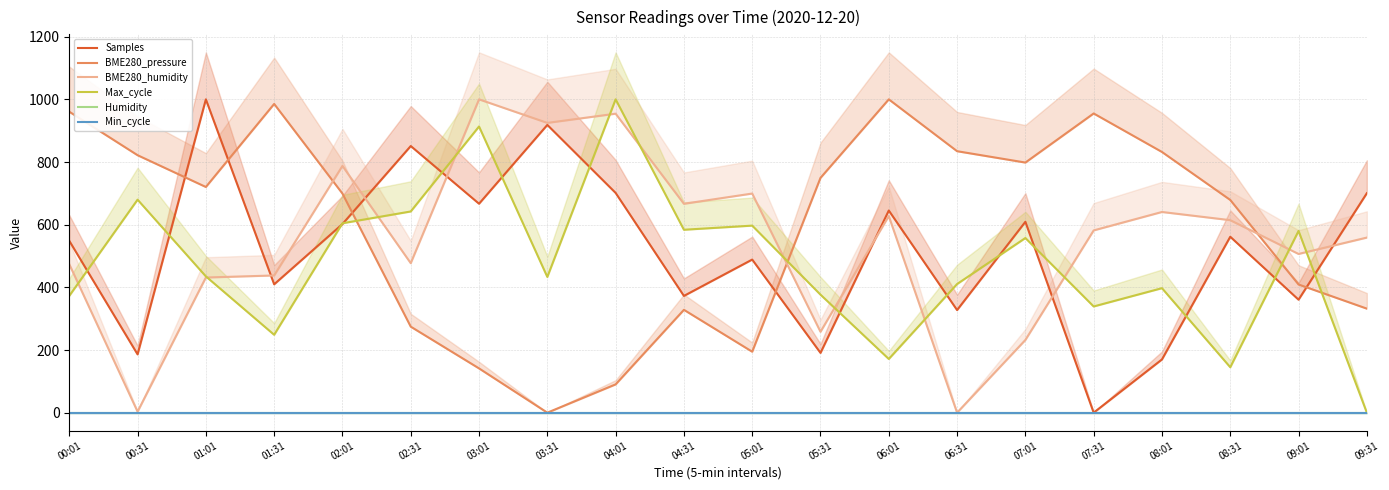

Reading right to left, list all the values displayed in this chart.

Samples: 700.4	360.6	561.5	169.9	0.0	609.2	327.5	645.2	190.8	488.6	372.7	701.4	918.4	666.9	851.0	602.0	409.7	1000.0	186.1	548.4
BME280_pressure: 332.1	409.1	678.9	832.1	954.9	798.3	834.5	1000.0	749.4	194.6	328.3	90.3	0.0	141.3	274.5	699.3	985.4	720.3	821.7	960.6
BME280_humidity: 558.8	506.5	614.4	640.5	581.7	232.0	0.0	627.5	258.2	699.3	666.7	954.2	924.8	1000.0	477.1	787.6	437.9	431.4	3.3	473.9
Max_cycle: 0.0	580.0	145.0	397.4	339.0	557.4	410.5	171.4	376.6	597.0	583.8	1000.0	433.1	913.4	642.2	604.5	248.6	435.0	679.8	372.9
Humidity: 0.0	0.0	0.0	0.0	0.0	0.0	0.0	0.0	0.0	0.0	0.0	0.0	0.0	0.0	0.0	0.0	0.0	0.0	0.0	0.0
Min_cycle: 0.0	0.0	0.0	0.0	0.0	0.0	0.0	0.0	0.0	0.0	0.0	0.0	0.0	0.0	0.0	0.0	0.0	0.0	0.0	0.0